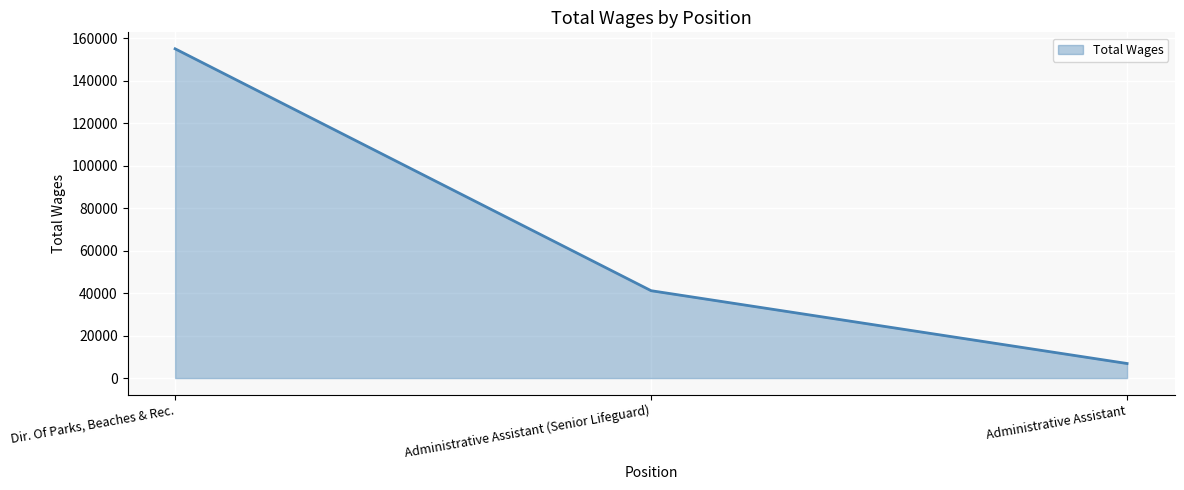

At which label does the data first exceed 41119?

Dir. Of Parks, Beaches & Rec.